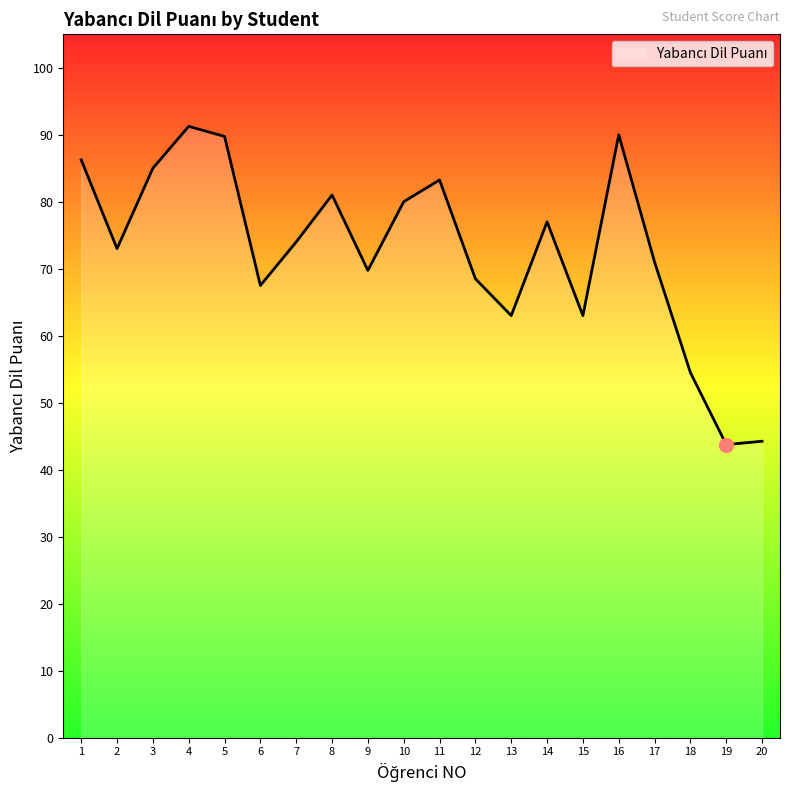

The chart shows a value of 77.0 at 14. True or false?

True